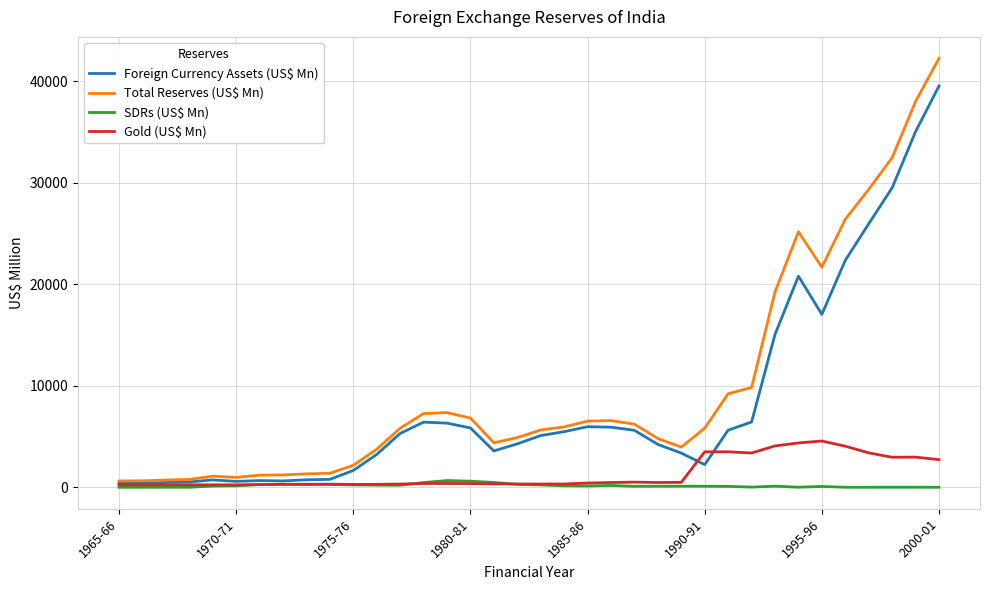

What are all the series names shown in the legend?

Foreign Currency Assets (US$ Mn), Total Reserves (US$ Mn), SDRs (US$ Mn), Gold (US$ Mn)